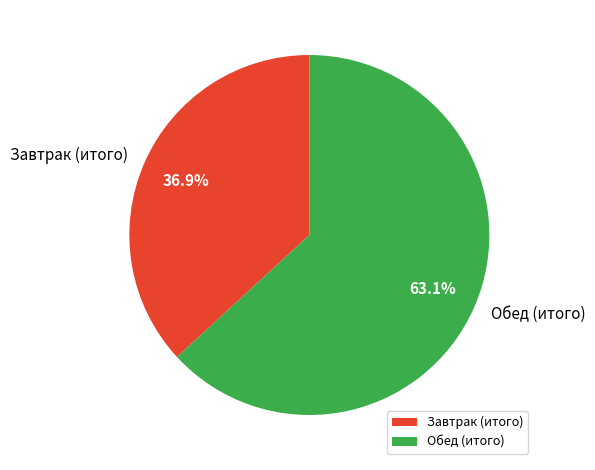

Which has a higher value, Обед or Завтрак?

Обед